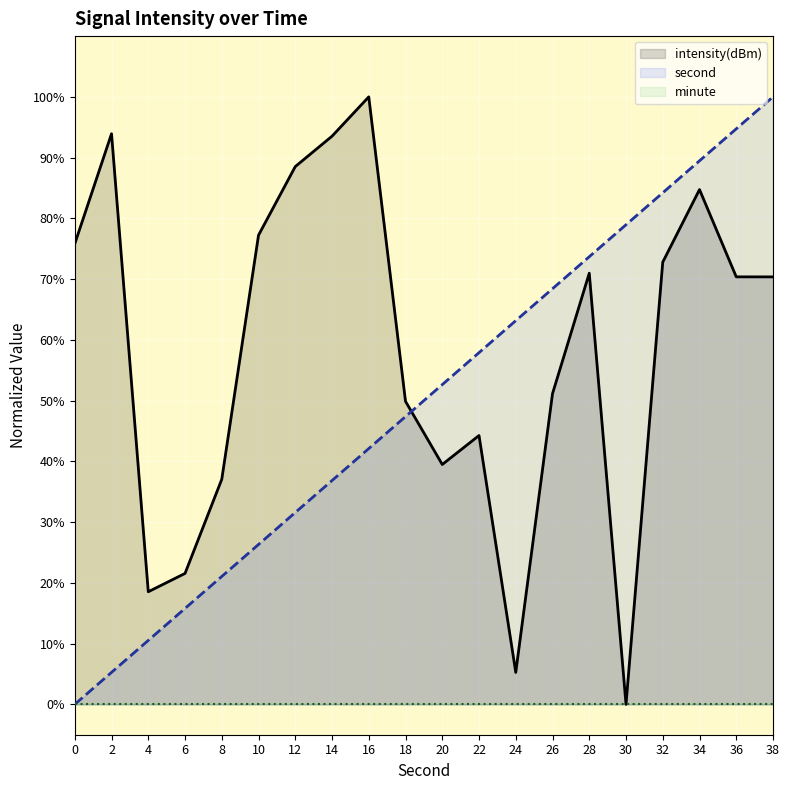

What is the difference between the second values at 8 and 32?

63.2